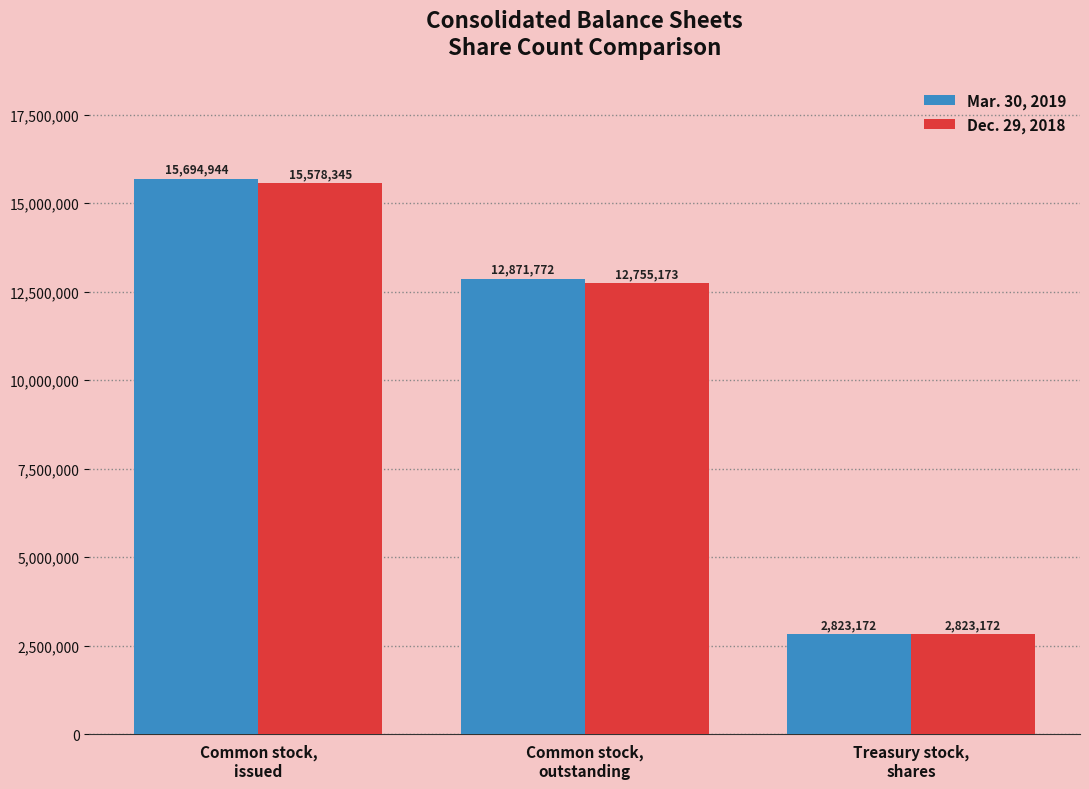

Are the bars horizontal?

No